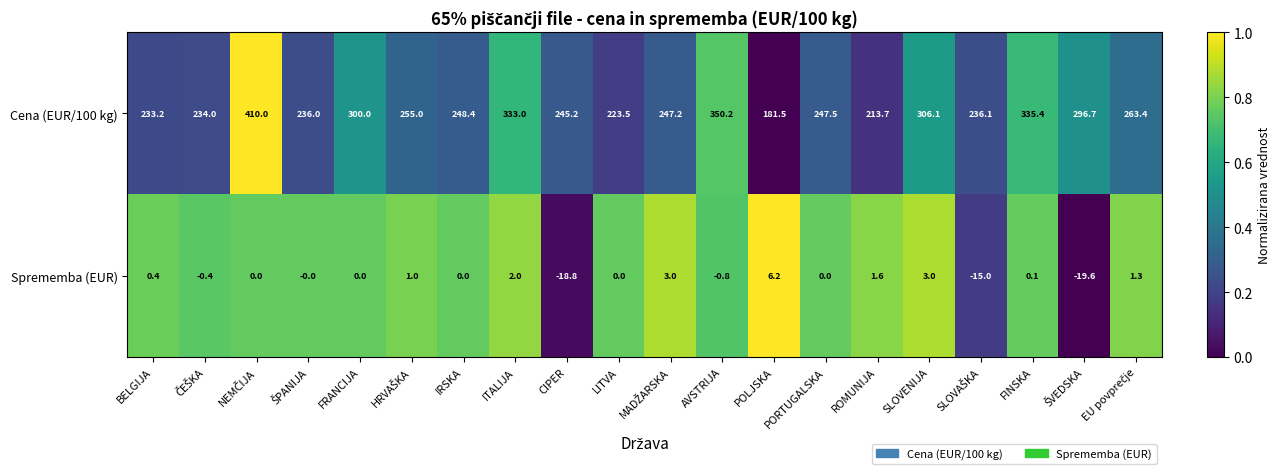

Rank the series by their maximum value, from highest to lowest.

Cena (EUR/100 kg), Sprememba (EUR)